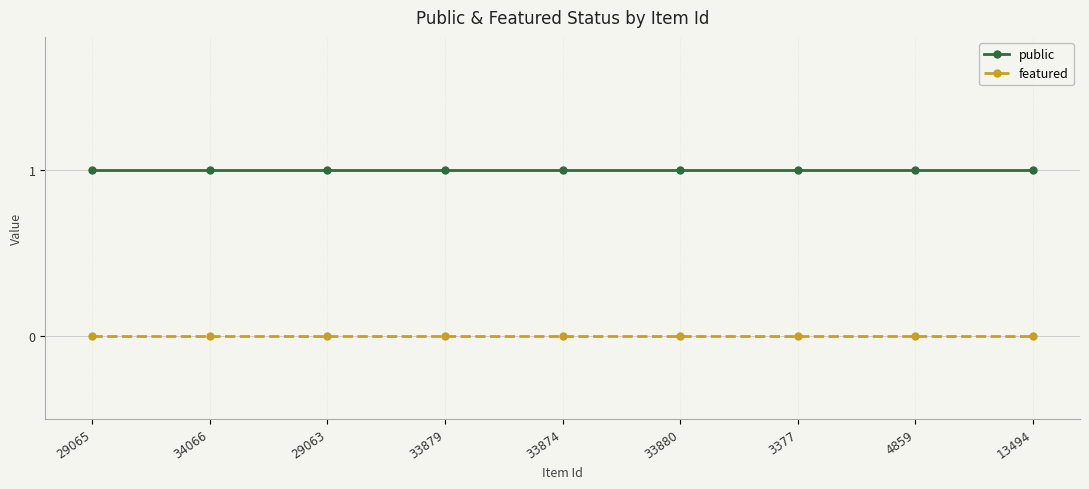

True or false: featured and public cross at least once.

False